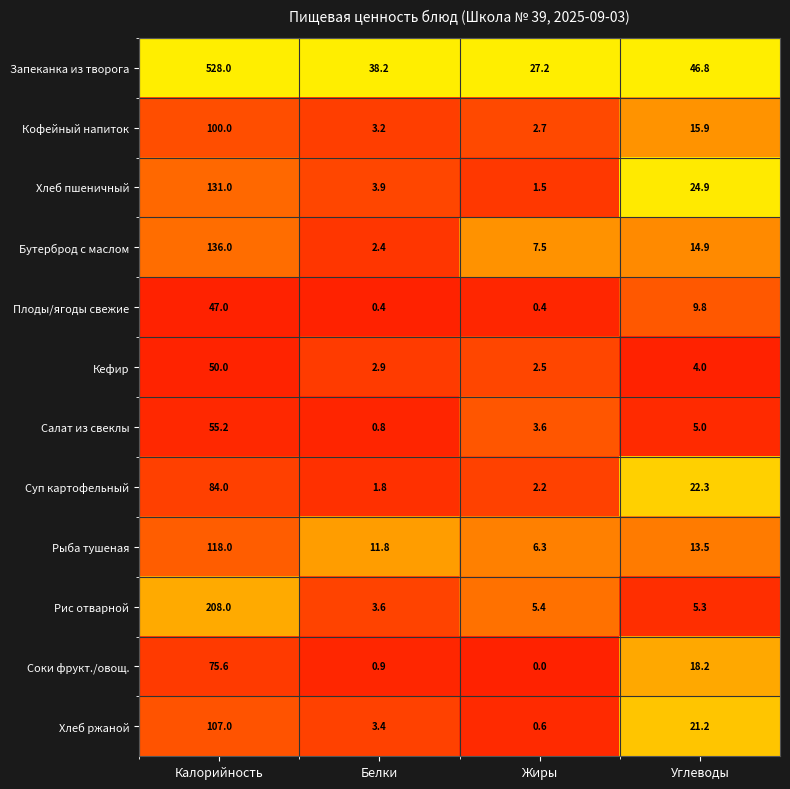

What is the difference between the maximum and minimum values in the Кофейный напиток series?

97.3